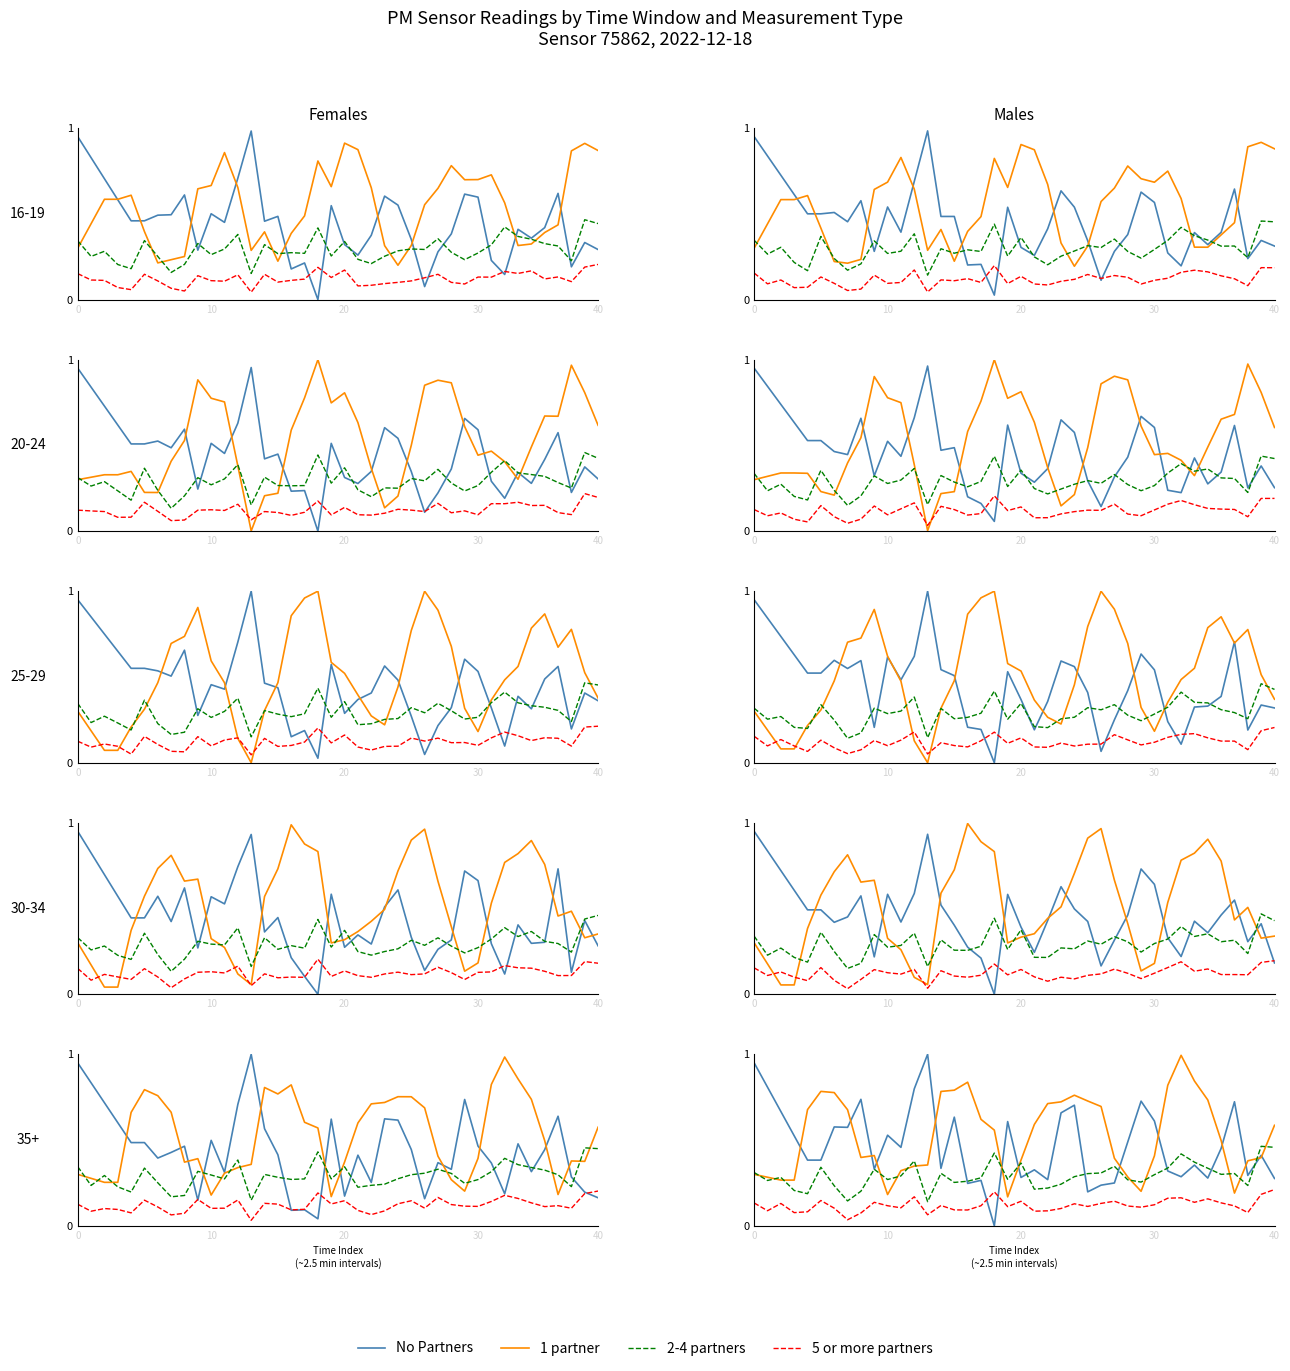

Rank the series by their maximum value, from highest to lowest.

No Partners, 1 partner, 2-4 partners, 5 or more partners